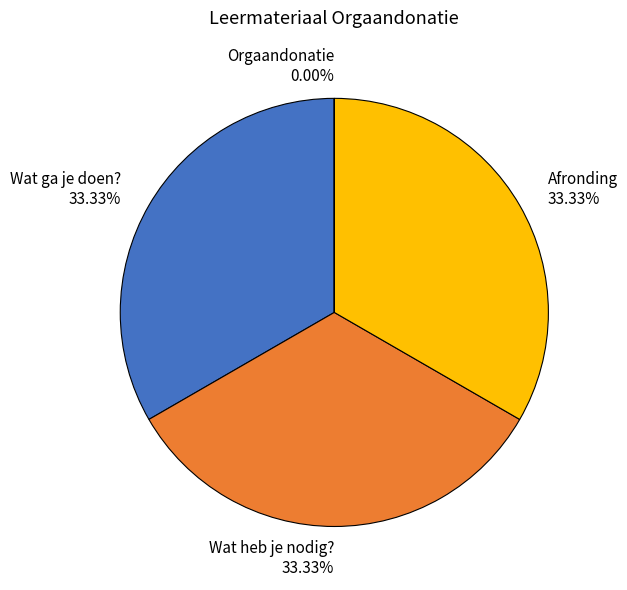

Rank the categories by value from lowest to highest.

Orgaandonatie, Wat ga je doen?, Wat heb je nodig?, Afronding